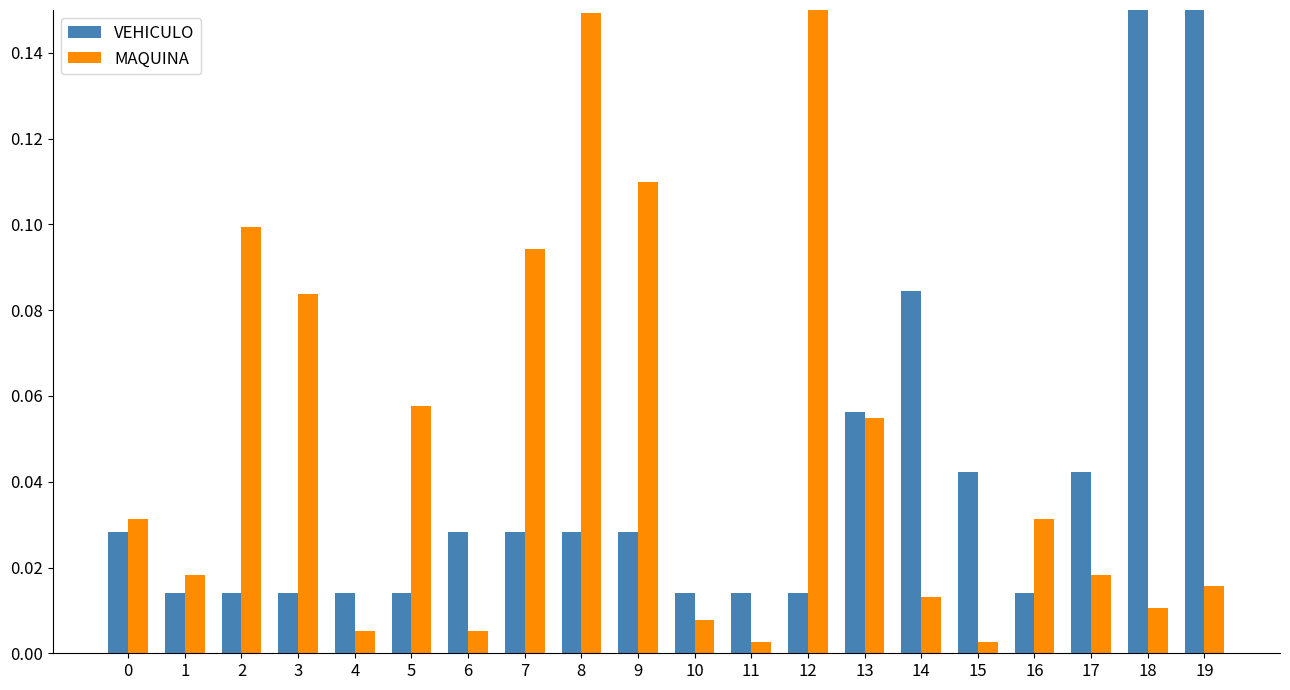

The MAQUINA series shows 0.0 at 15. True or false?

False